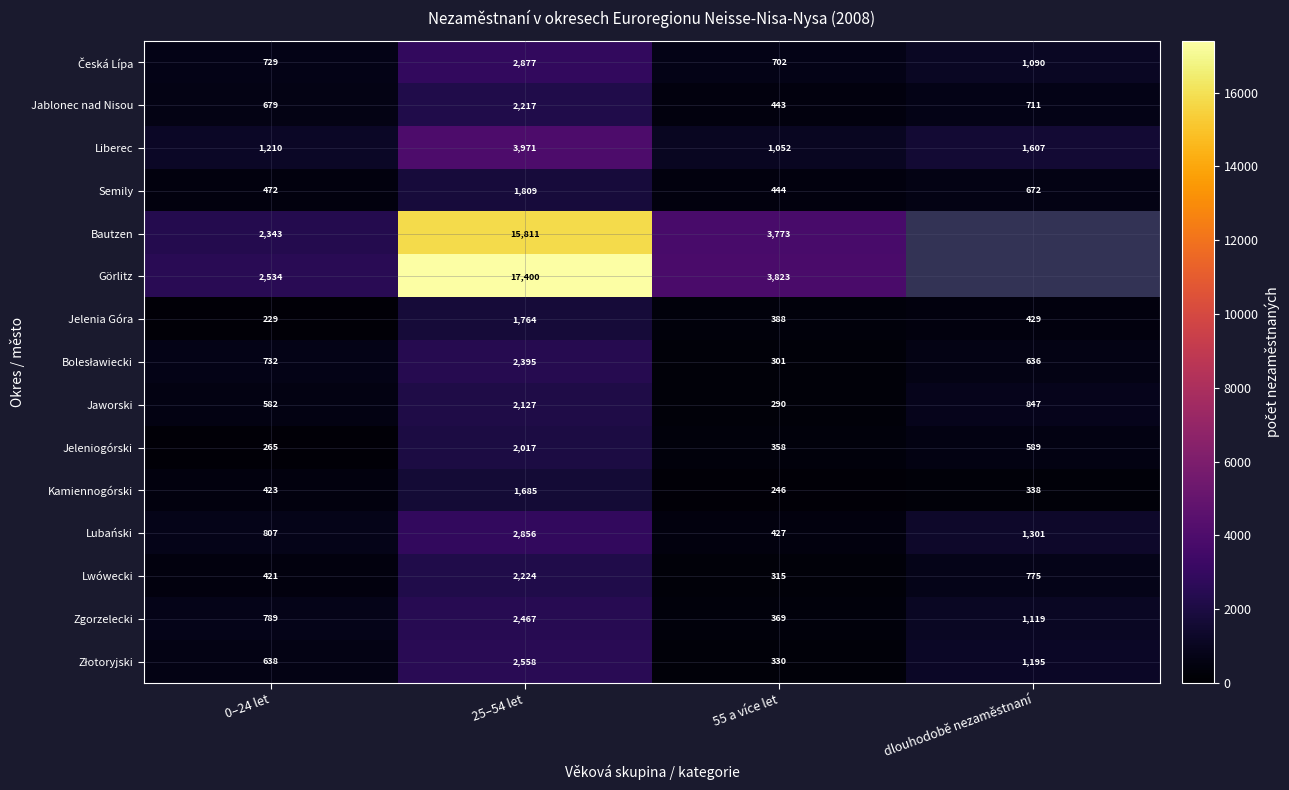

What is the total value across all series at 0–24 let?

12853